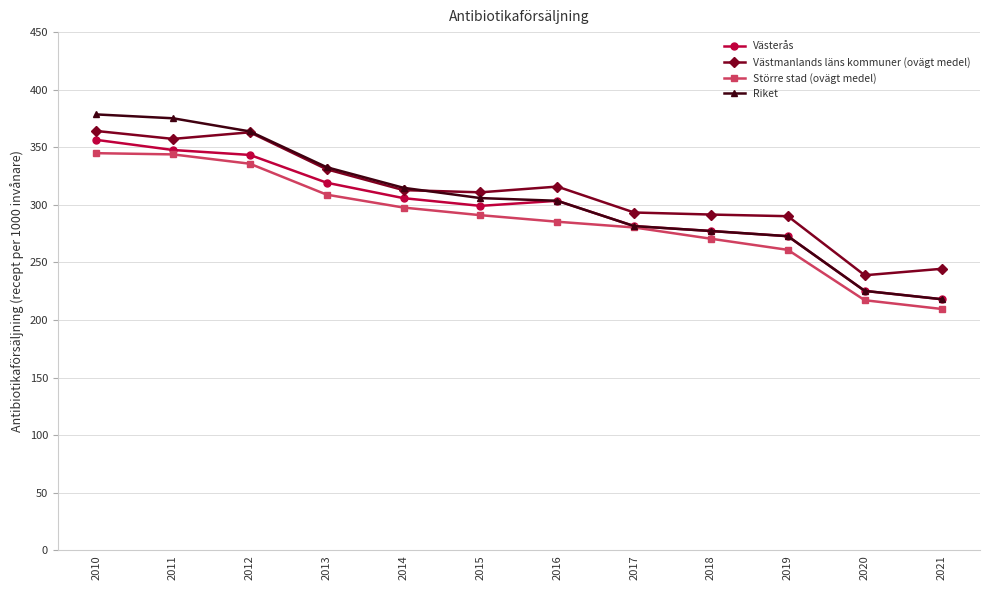

True or false: Västerås has more than 0 interior local peaks.

True